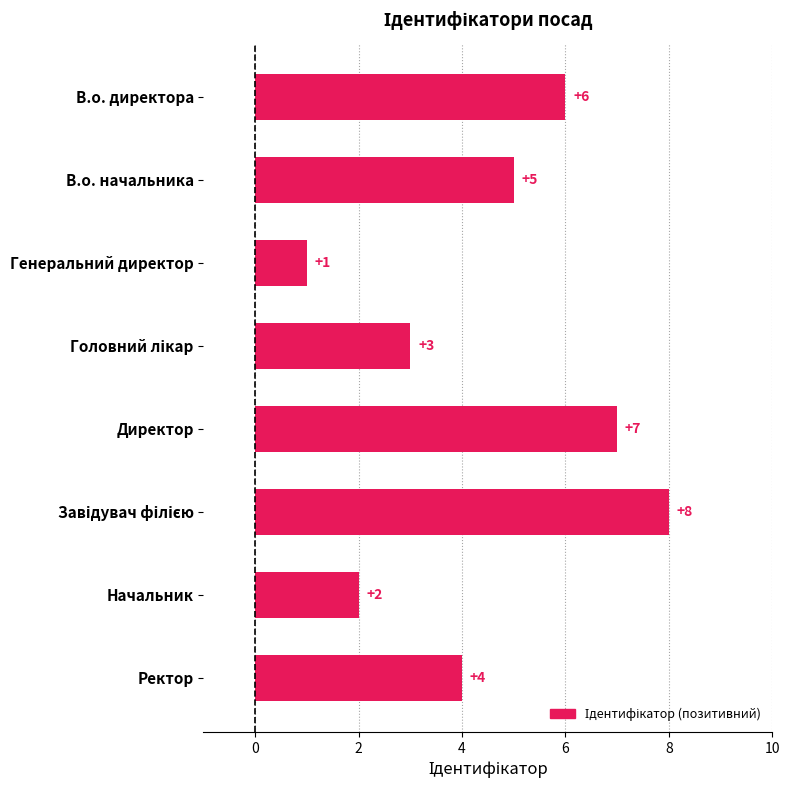

What is the maximum value shown in the chart?

8